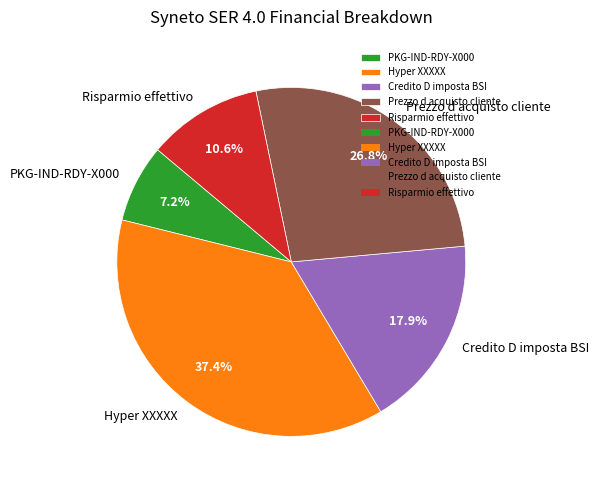

What is the ratio of the value at PKG-IND-RDY-X000 to the value at Prezzo d acquisto cliente?

0.3